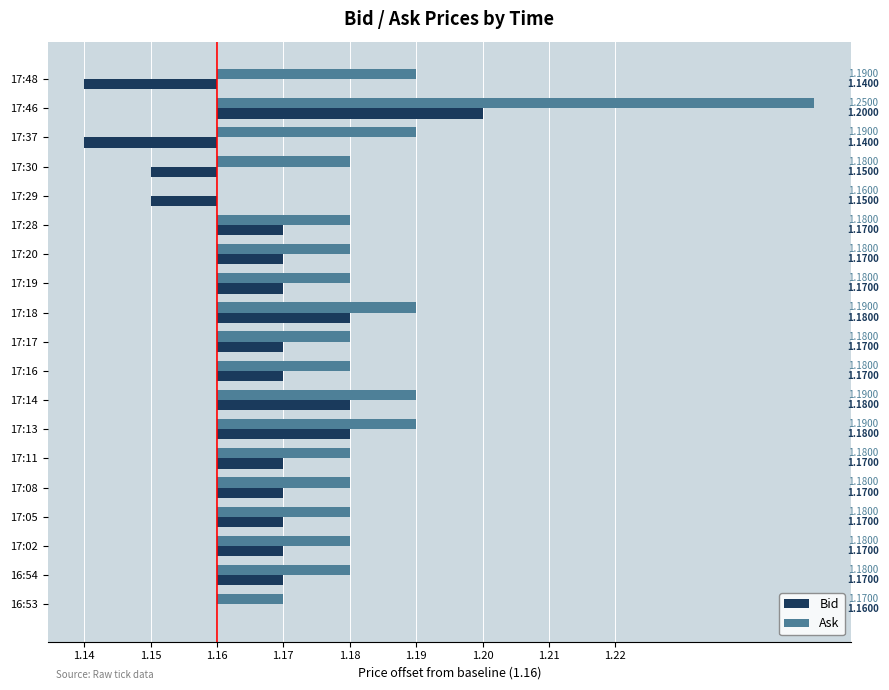

What is the difference between the maximum and minimum values in the Ask series?

0.1